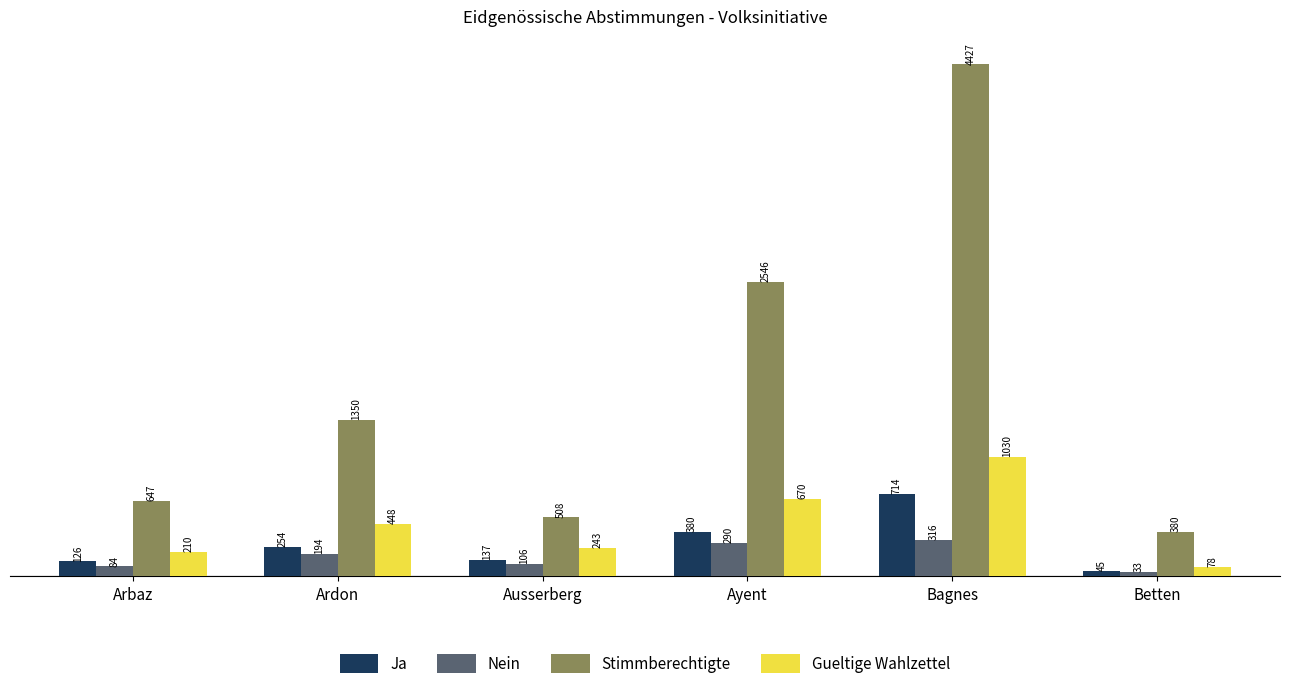

What is the value of the Gueltige Wahlzettel bar at the 2nd from the left?

448